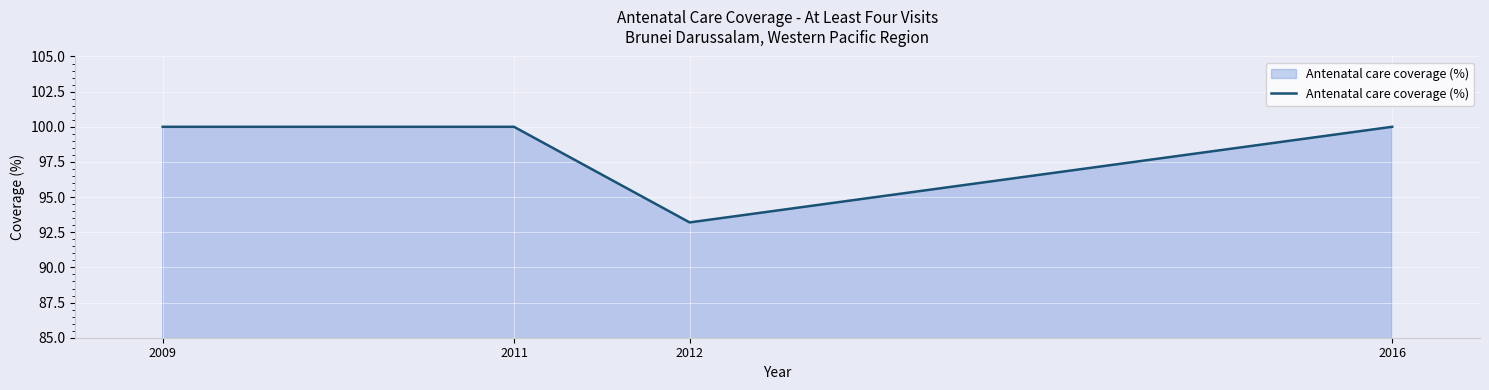

At which category does the data reach its first local valley?

2012